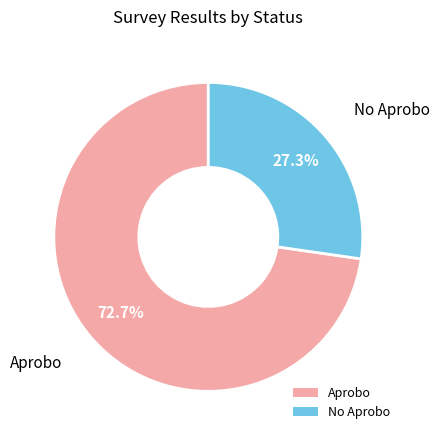

To the nearest percent, what portion does No Aprobo represent?

27%